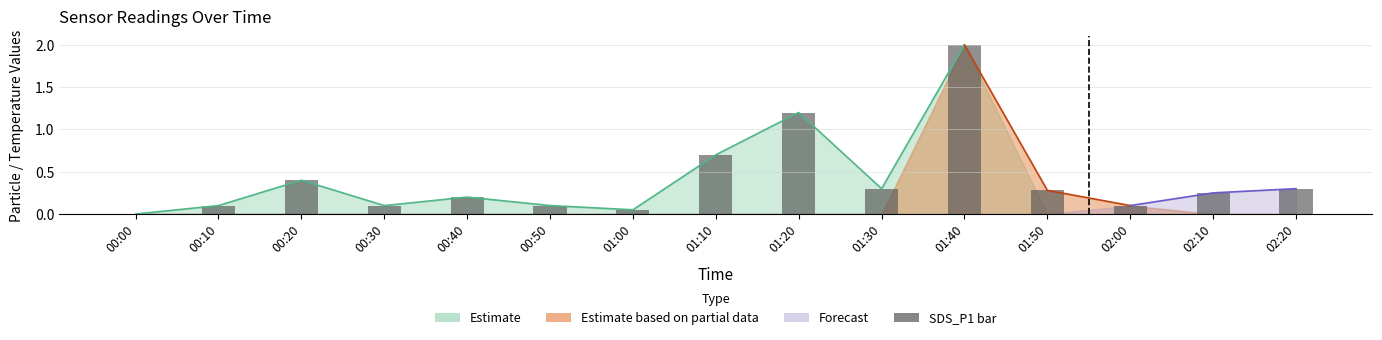

Which category has the highest value across all series?

01:40